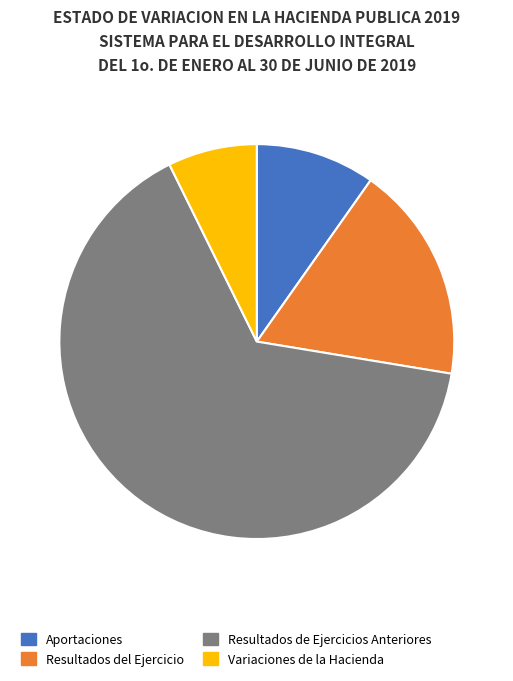

What is the smallest slice in the pie chart?

Variaciones de la Hacienda